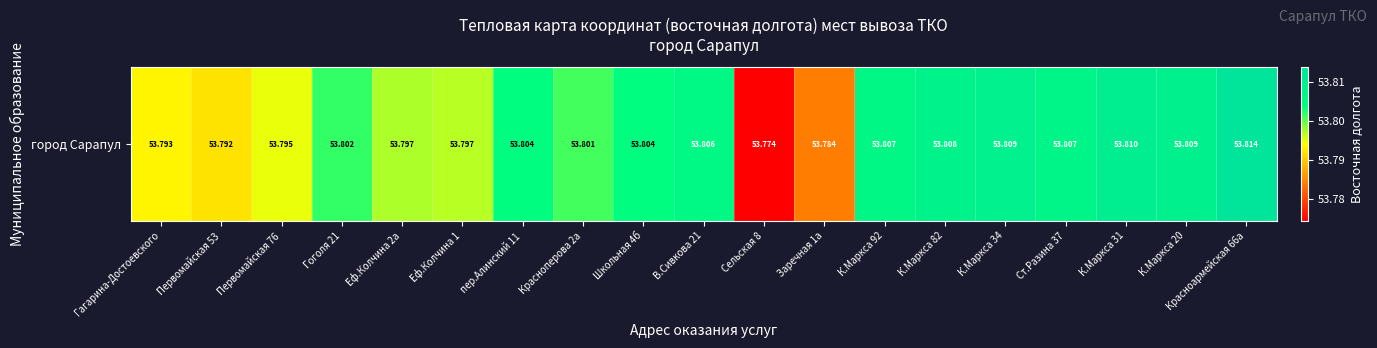

The chart shows a value of 26.8 at Заречная 1а. True or false?

False